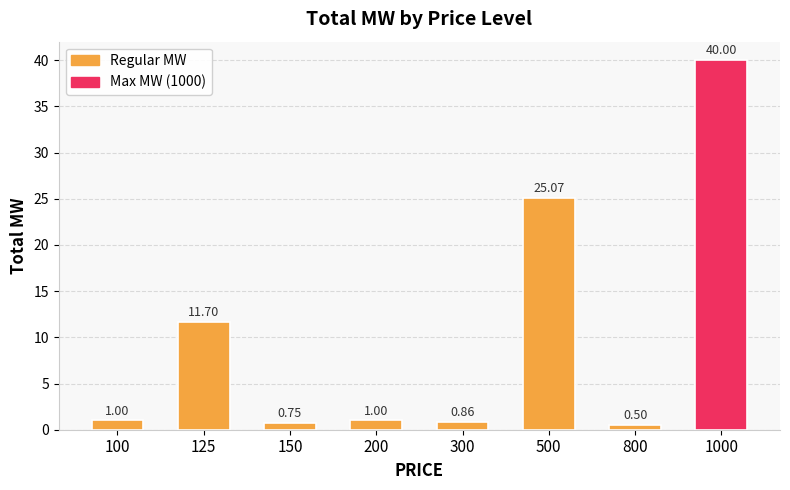

What is the difference between the second highest and second lowest values?

24.3